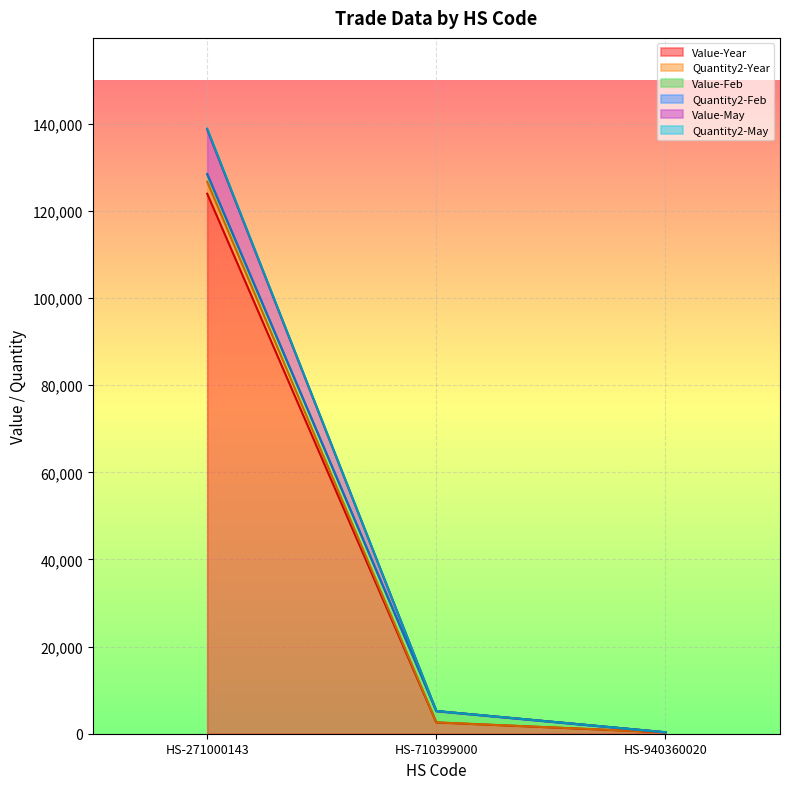

Where is Value-May nearest to the value 69623?

HS-710399000